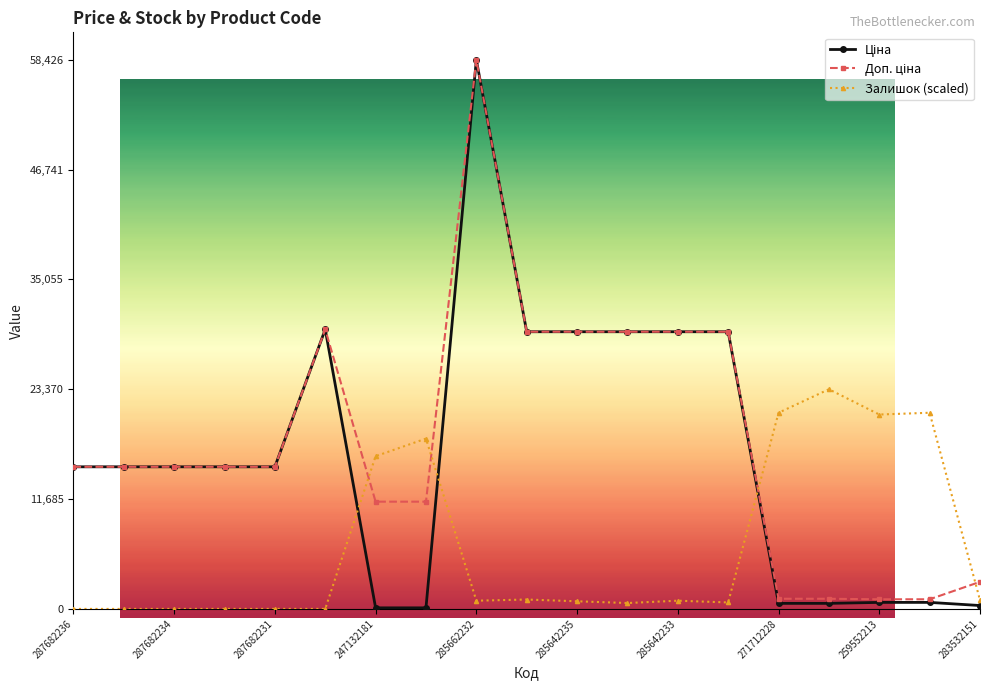

True or false: Залишок (scaled) has more than 2 points higher than both neighbors.

True